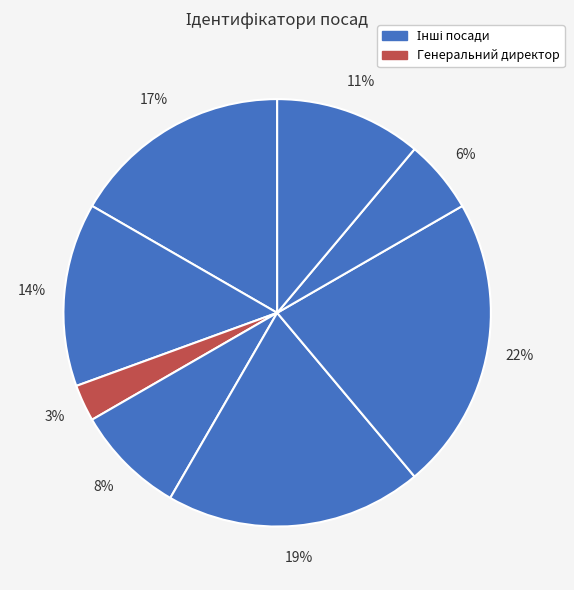

How many segments does this pie chart have?

8